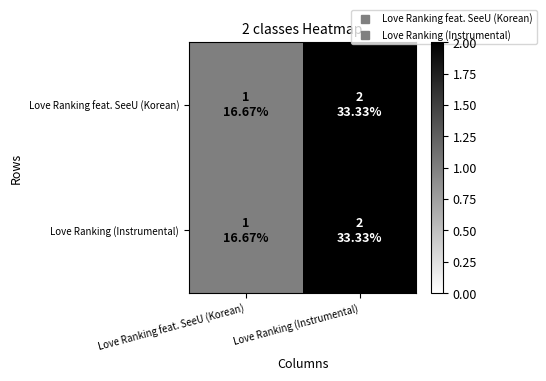

At Love Ranking feat. SeeU (Korean), list the series in order from smallest to largest.

Love Ranking feat. SeeU (Korean), Love Ranking (Instrumental)